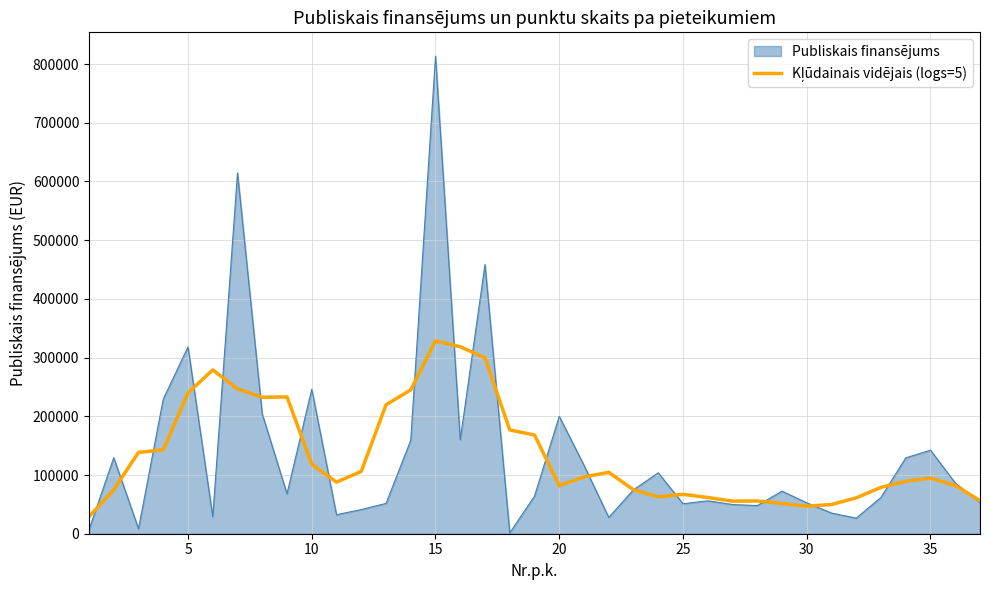

What is the highest value of the Publiskais finansējums series?

813394.5